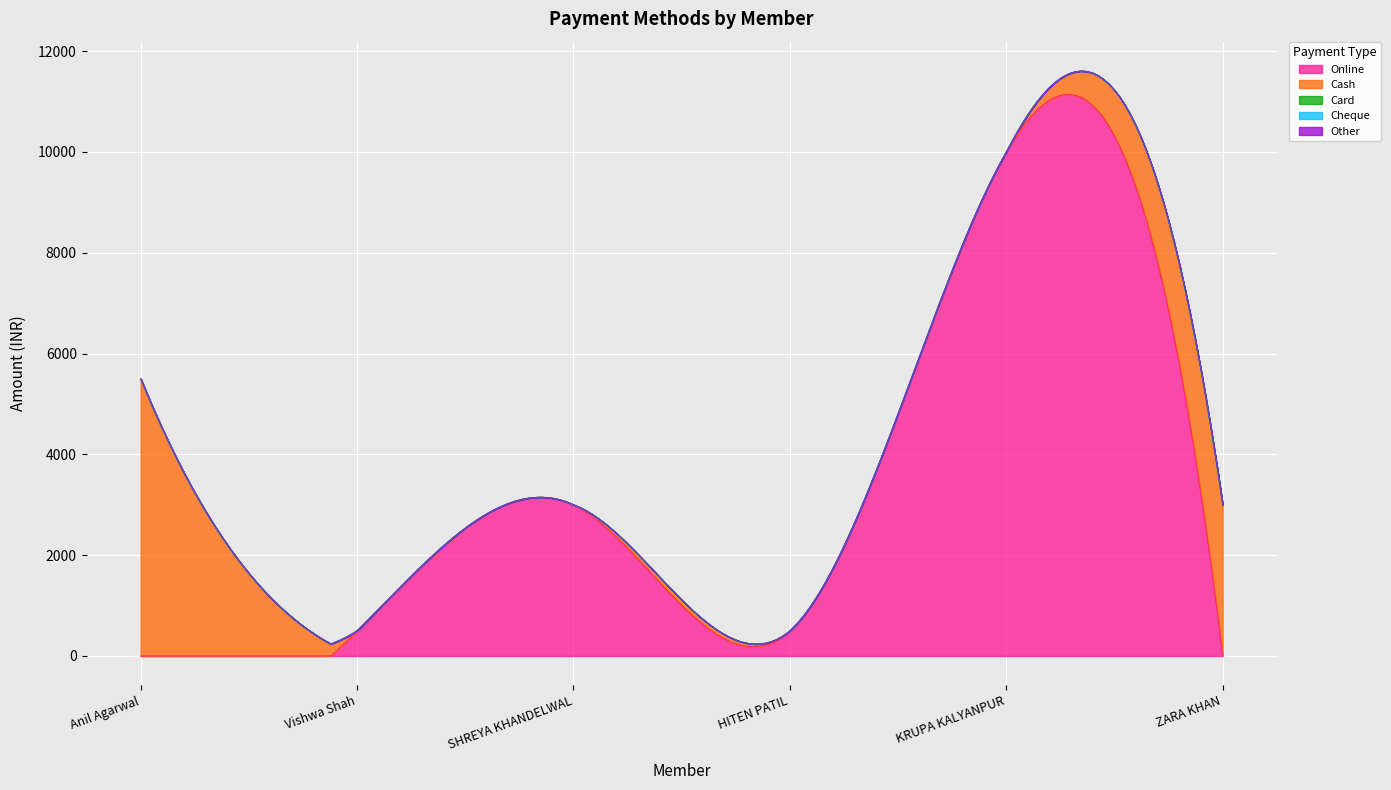

Between which two adjacent categories do Online and Cash first intersect?

Anil Agarwal and Vishwa Shah